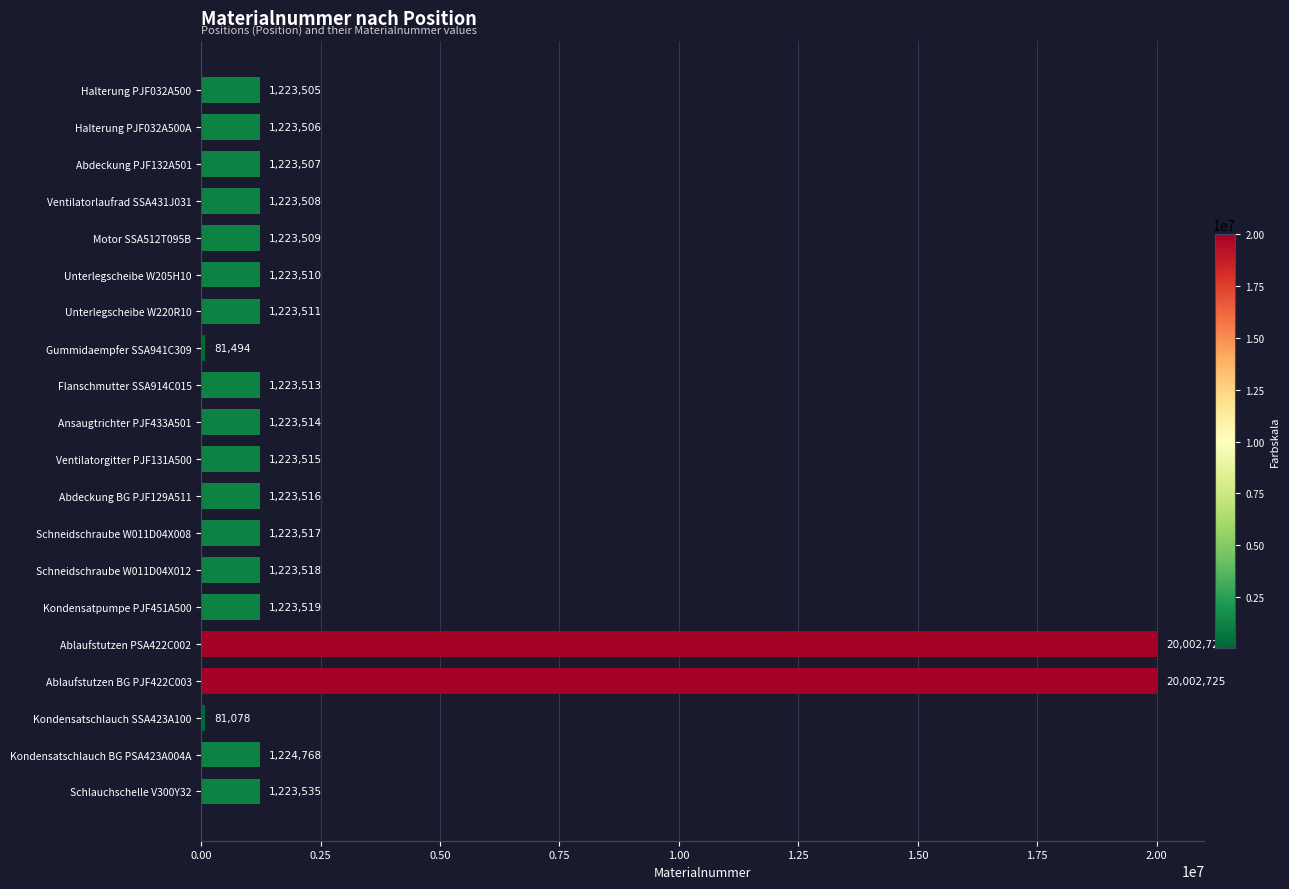

What is the average value?

2987275